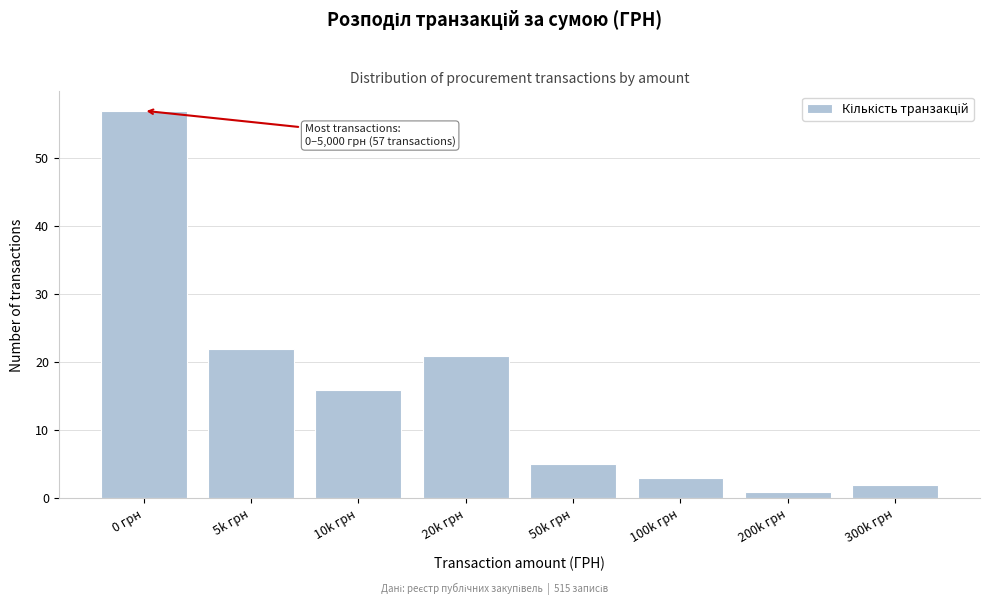

Reading left to right, list all the values displayed in this chart.

57	22	16	21	5	3	1	2